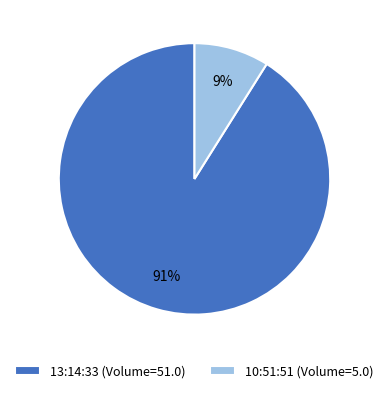

To the nearest percent, what percentage of the pie is 10:51:51?

9%